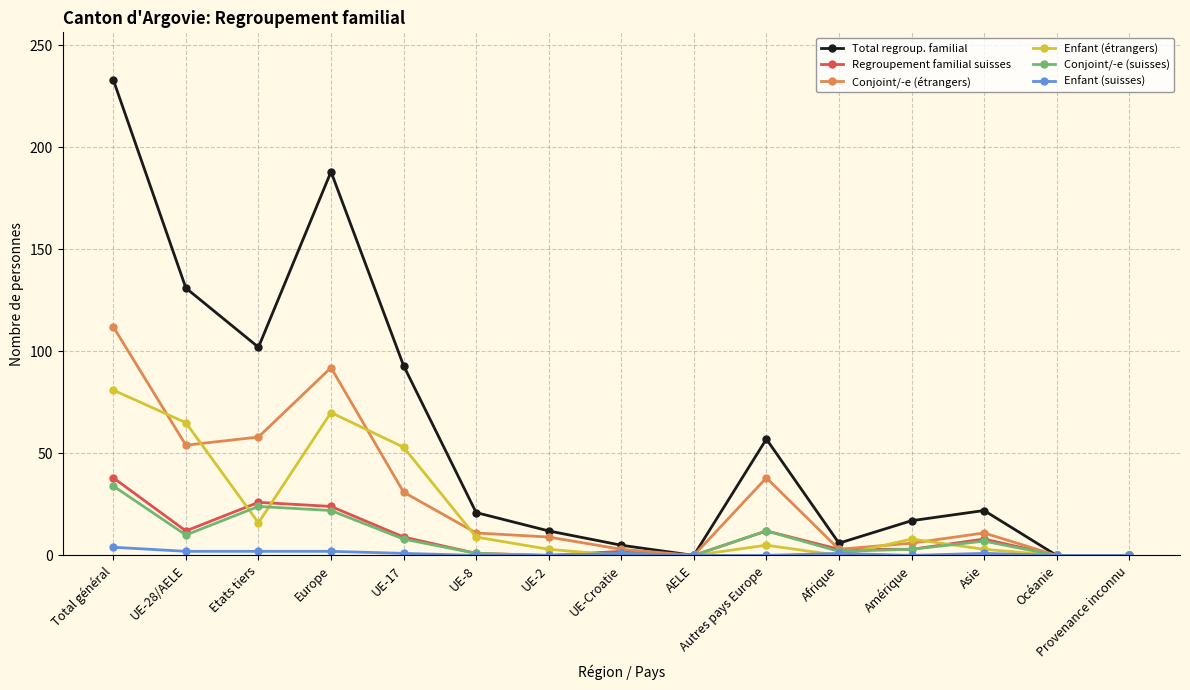

Which series has the largest total across all categories?

Total regroup. familial